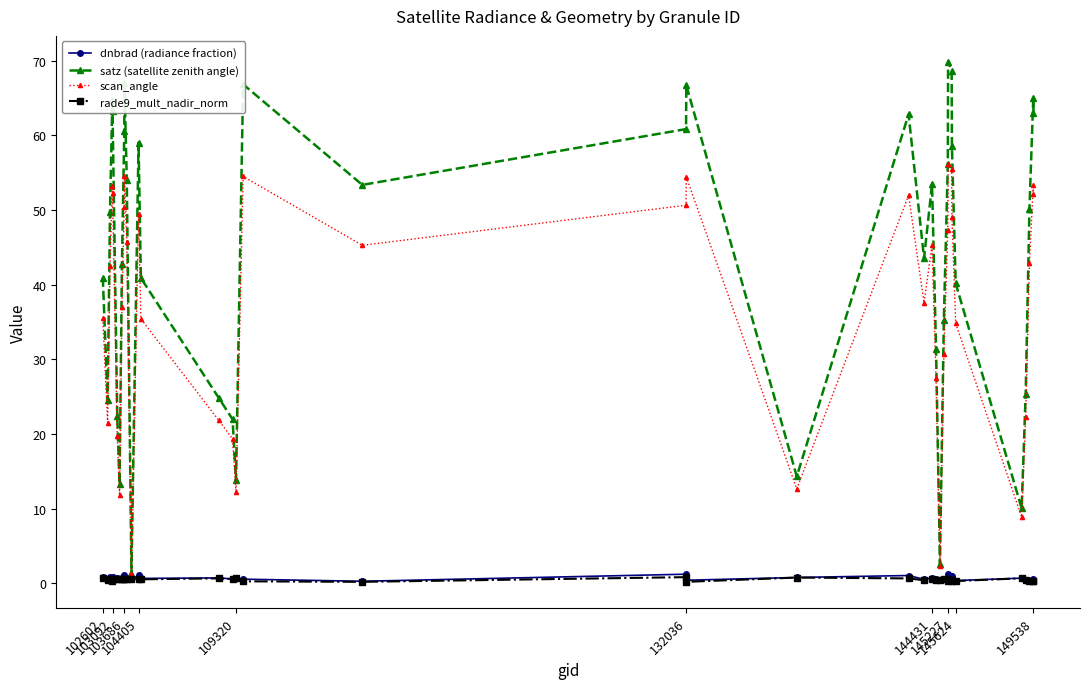

What is the maximum value for scan_angle?

56.2